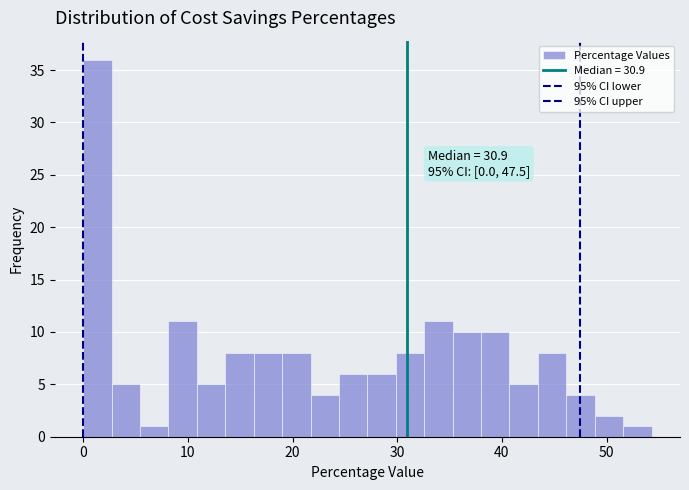

Around what value on the x-axis is the tallest bar? Give the approximate position of its centre, as read against the axis.

1